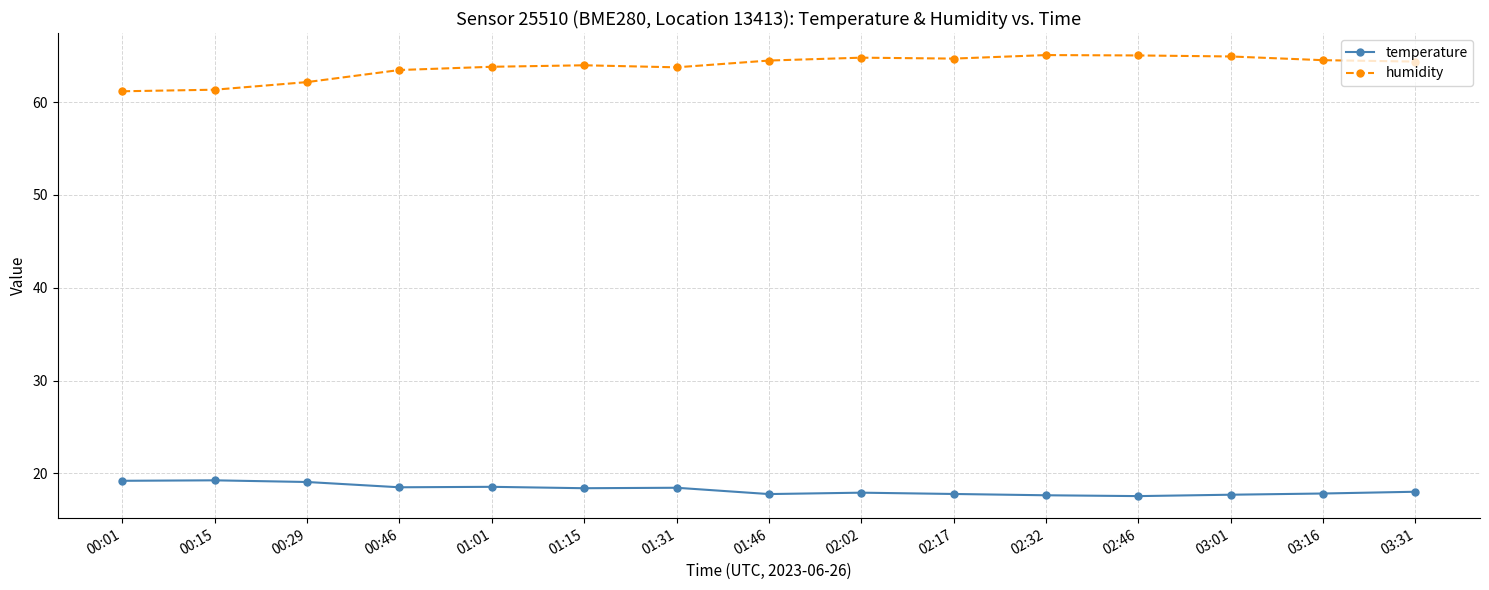

What is the difference between the highest and lowest values at 02:32?

47.4